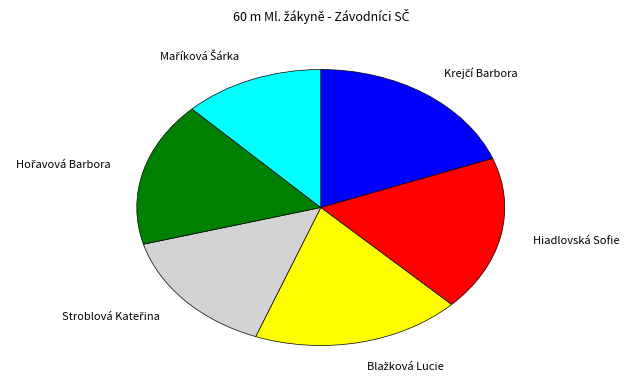

True or false: Hiadlovská Sofie accounts for 12% of the total.

False